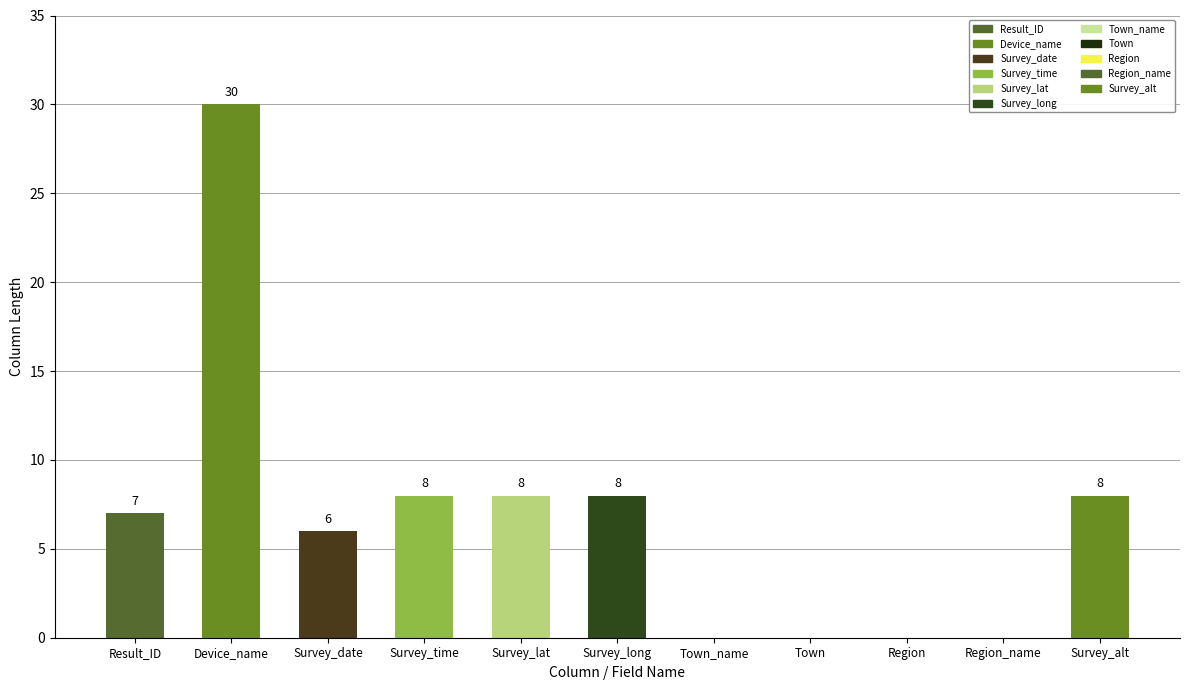

Reading left to right, what are all the values shown in this chart?

NUMERIC(Result_ID)=7	VARCHAR(Device_name)=30	Date(Survey_date)=6	Date(Survey_time)=8	NUMERIC(Survey_lat)=8	NUMERIC(Survey_long)=8	VARCHAR(Town_name)=0	NUMERIC(Town)=0	NUMERIC(Region)=0	VARCHAR(Region_name)=0	NUMERIC(Survey_alt)=8